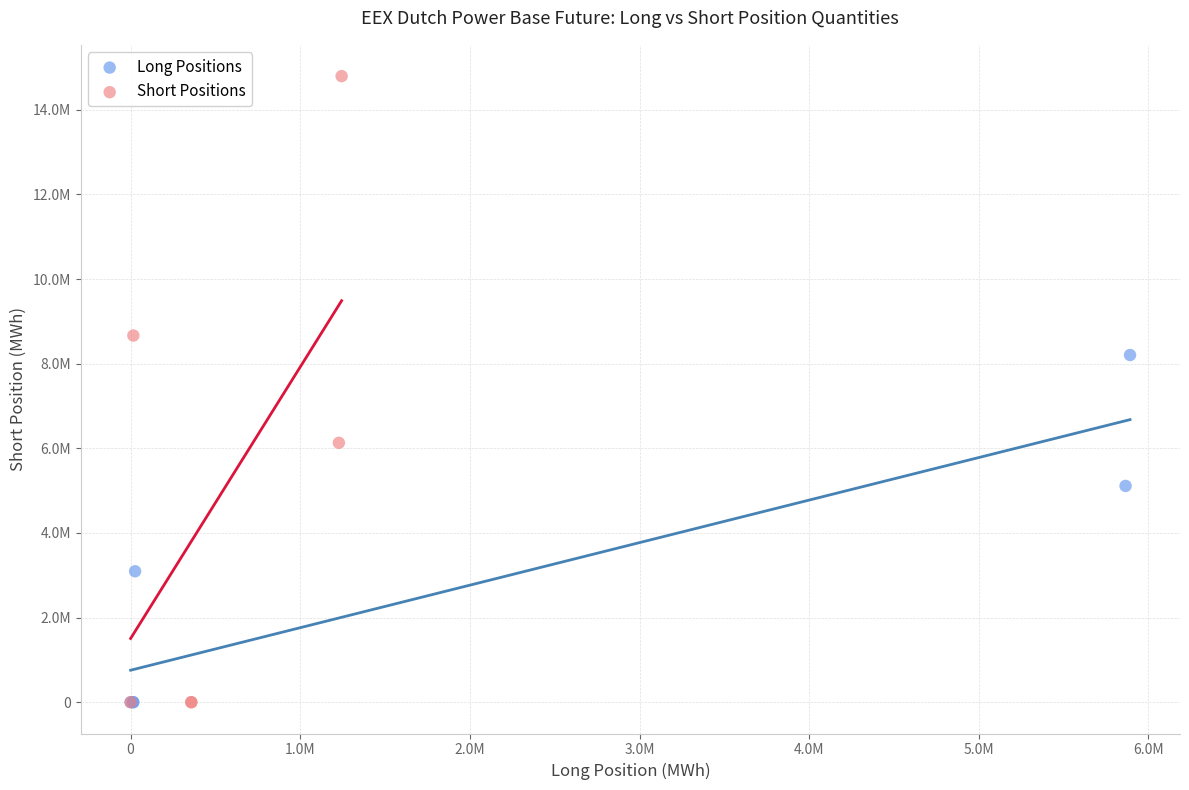

What are all the series names shown in the legend?

Long Positions, Short Positions